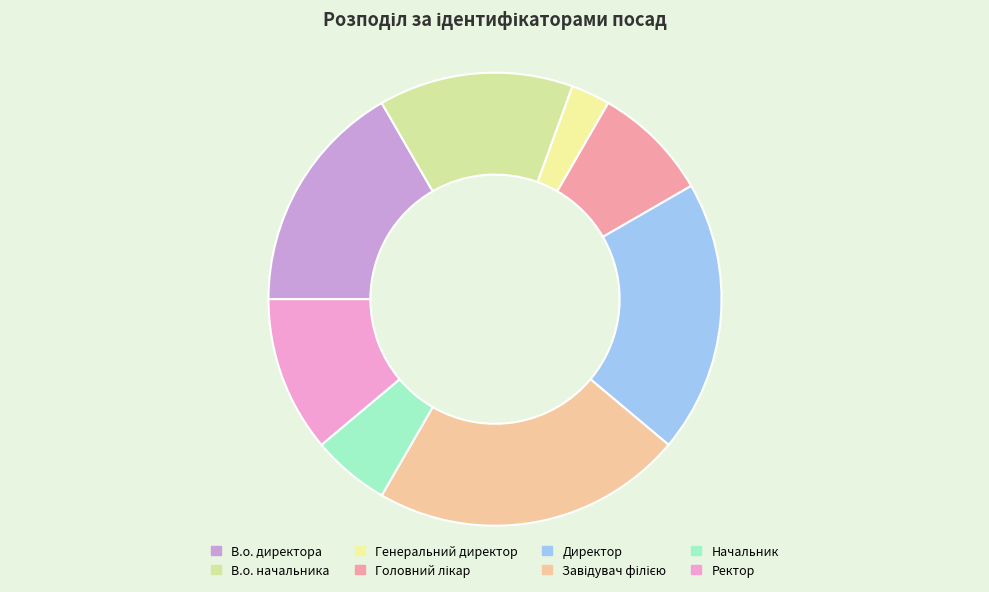

How many segments does this pie chart have?

8